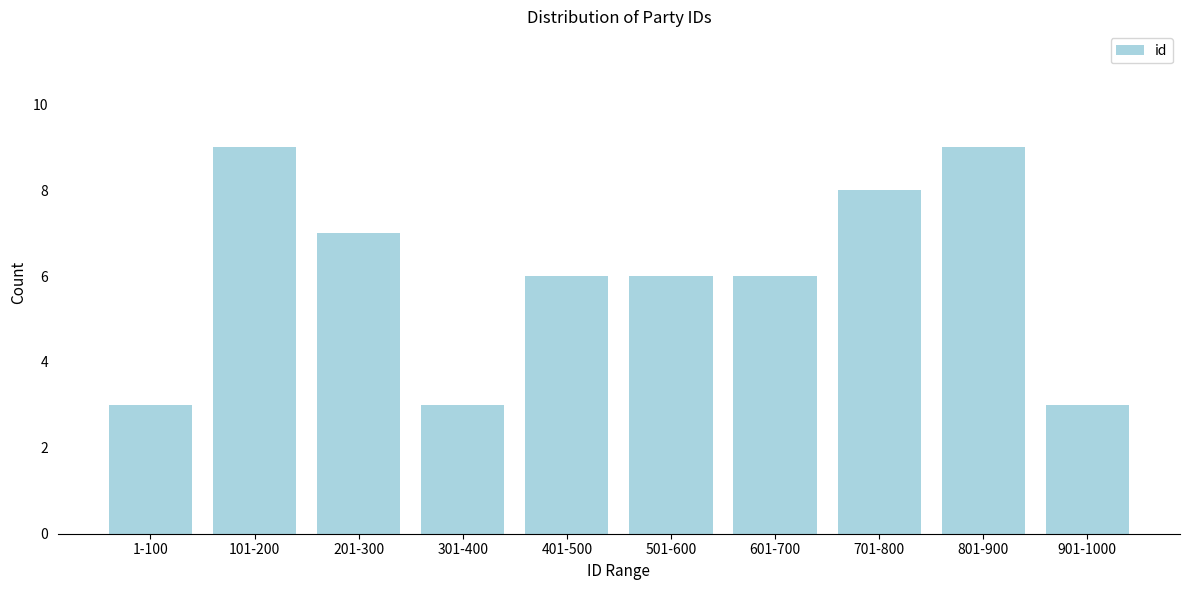

Reading right to left, extract all data points from this chart.

3	9	8	6	6	6	3	7	9	3